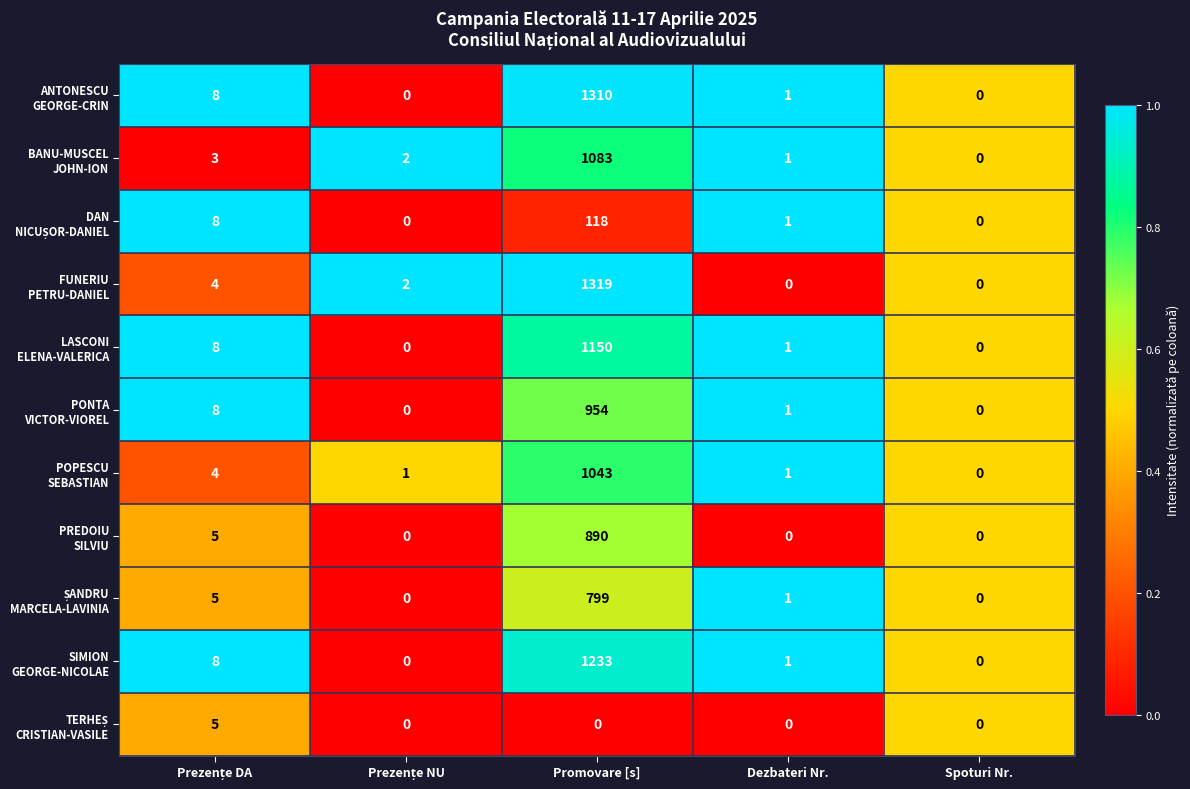

At which category is the sum across all series the highest?

Promovare [s]